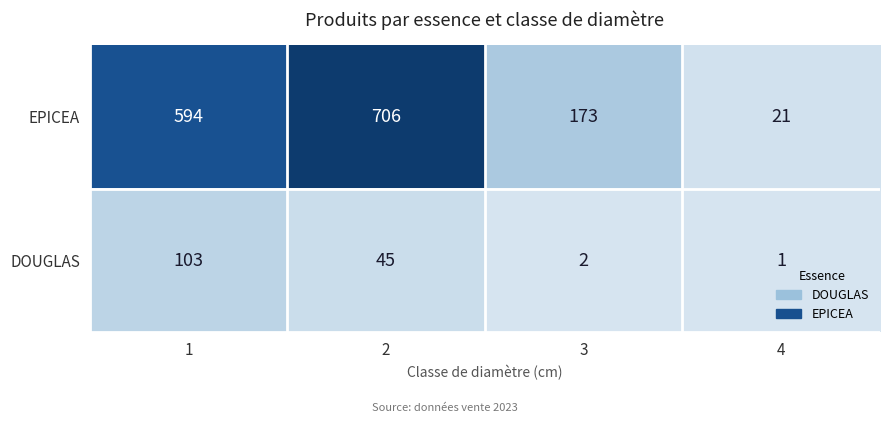

True or false: DOUGLAS has a value of 1 at 4.

True